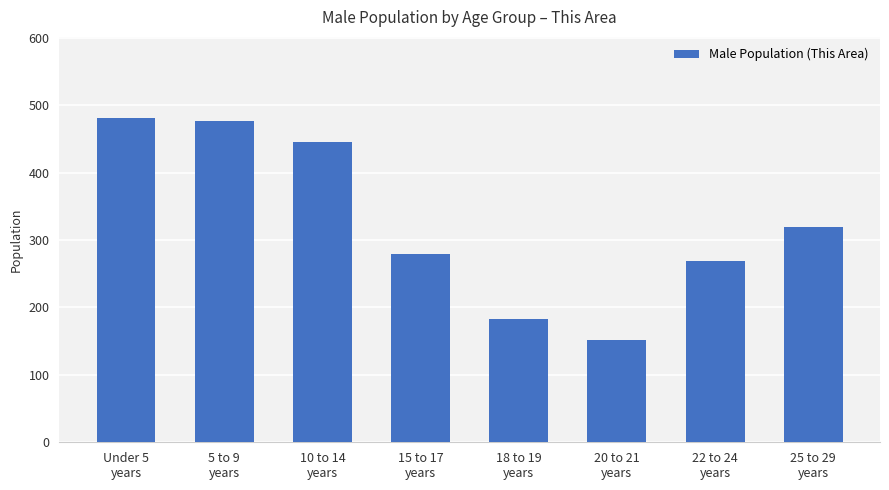

Reading right to left, extract all data points from this chart.

25 to 29
years=320	22 to 24
years=269	20 to 21
years=151	18 to 19
years=183	15 to 17
years=279	10 to 14
years=445	5 to 9
years=477	Under 5
years=481